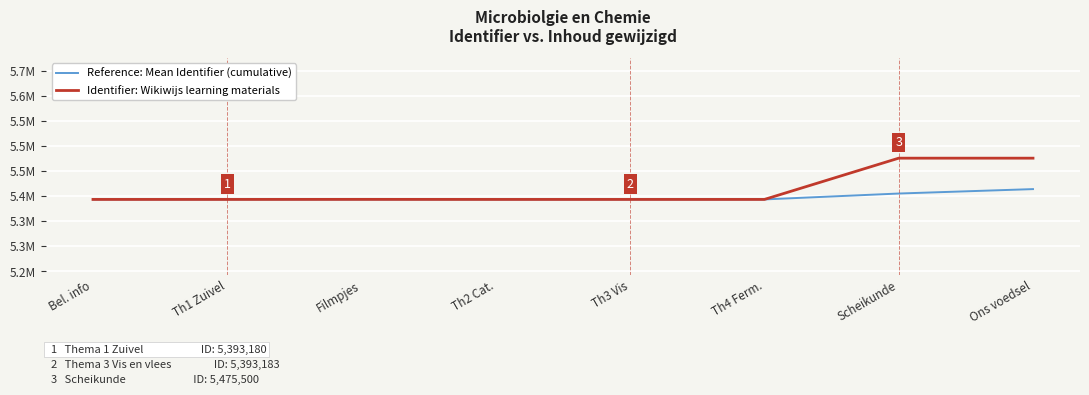

Rank the categories by Reference: Mean Identifier (cumulative) value from highest to lowest.

Ons voedsel, Scheikunde, Filmpjes, Th2 Cat., Th3 Vis, Th4 Ferm., Th1 Zuivel, Bel. info